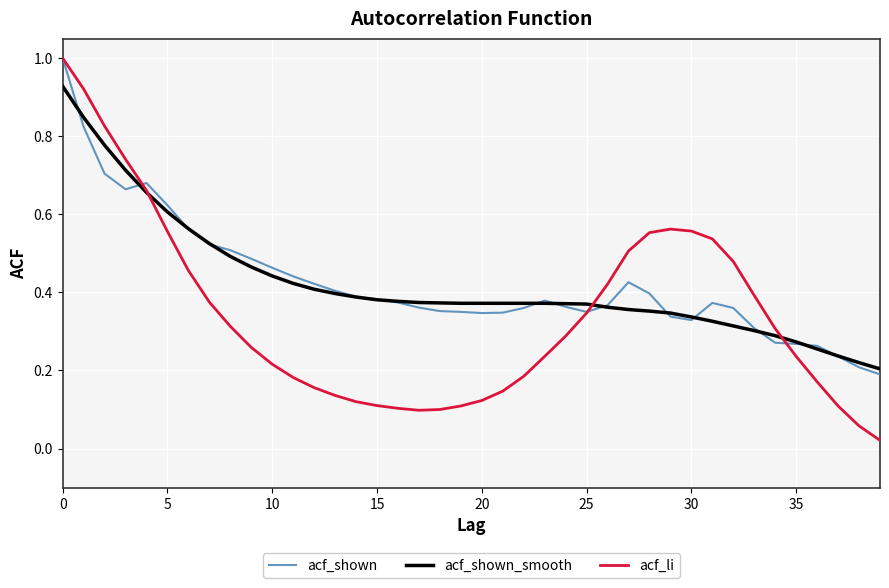

What is the difference between the maximum and minimum values in the acf_shown_smooth series?

0.7